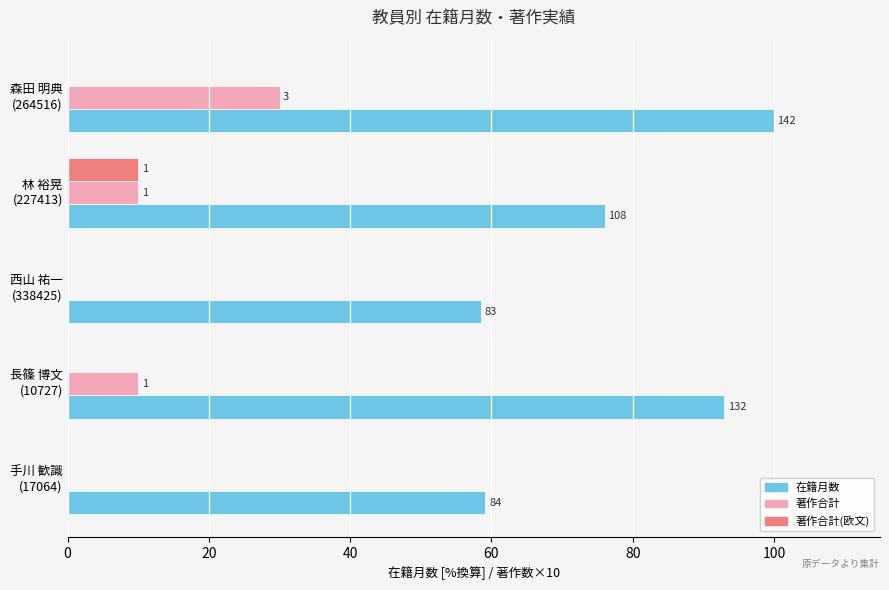

What are all the series names shown in the legend?

在籍月数, 著作合計, 著作合計(欧文)